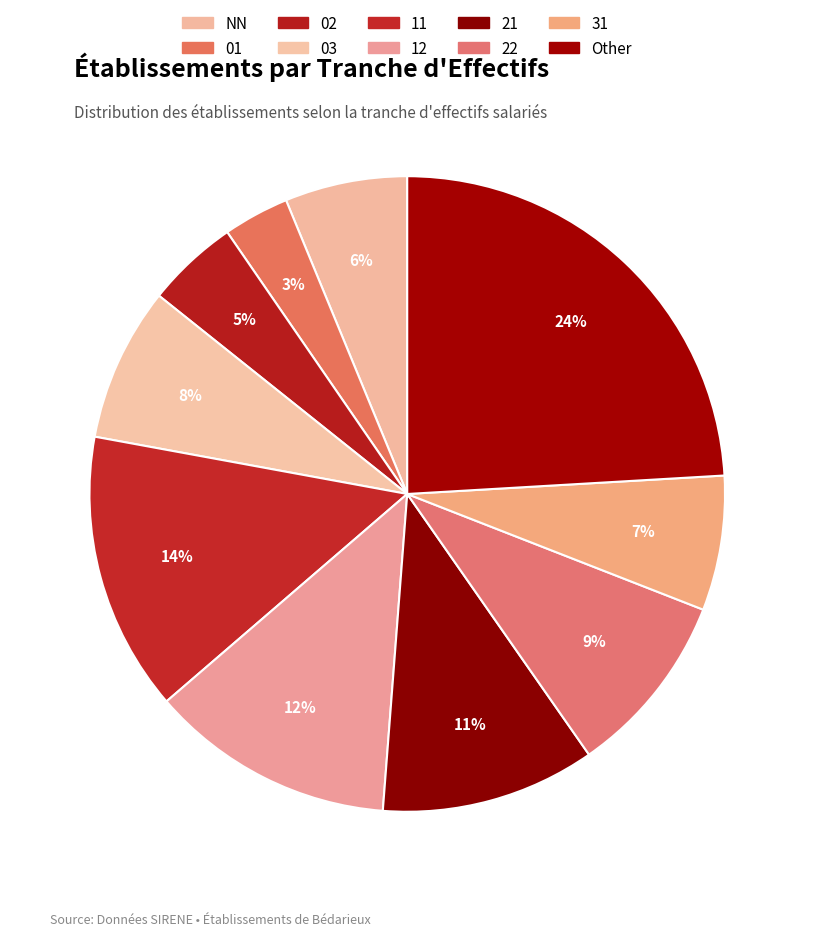

How many slices are in this pie chart?

10